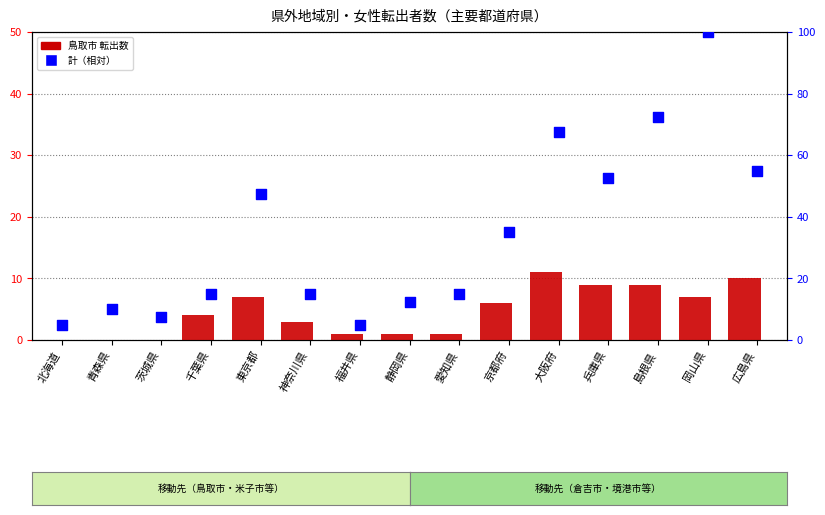

Which series has the largest Y range (max minus min)?

計 (percentile)